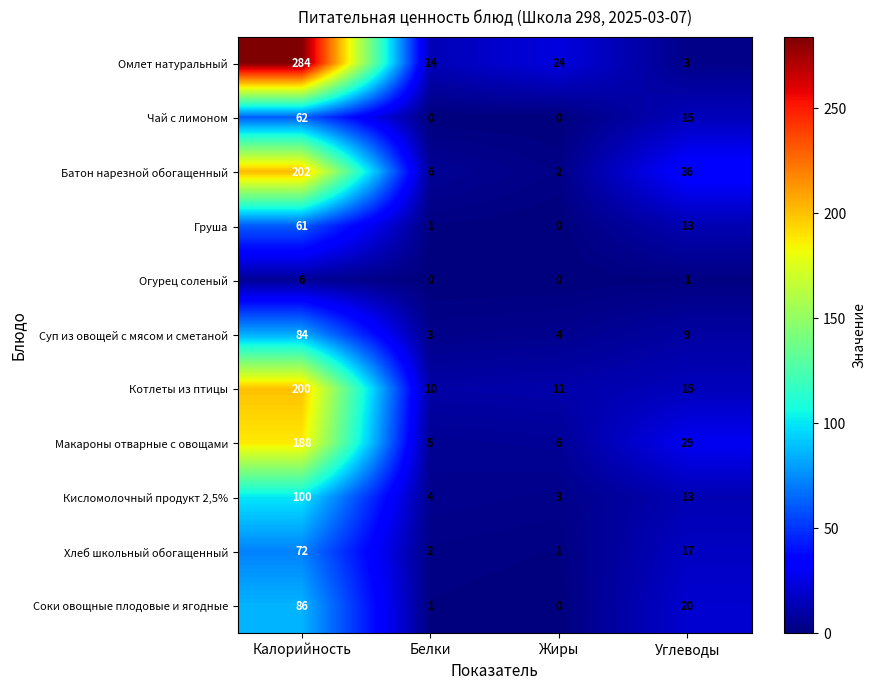

What is the total value across all series at Жиры?

51